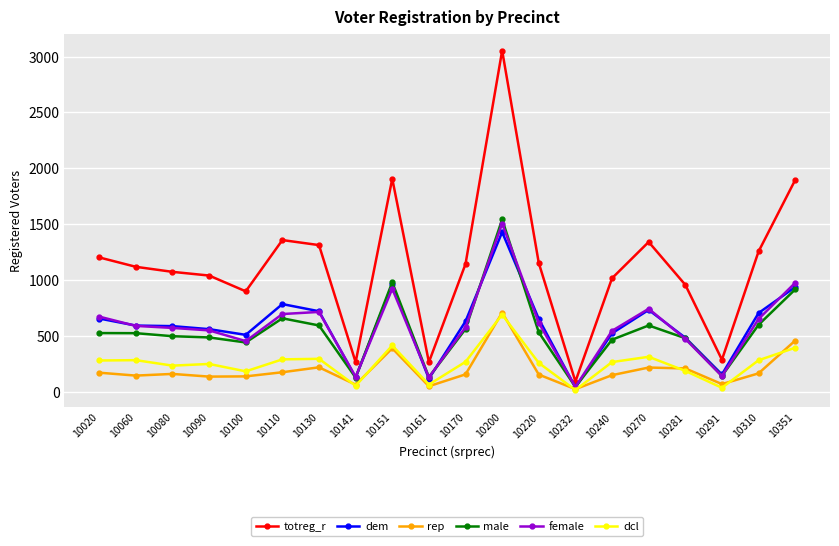

Is it true that female equals 553 at 10090?

True